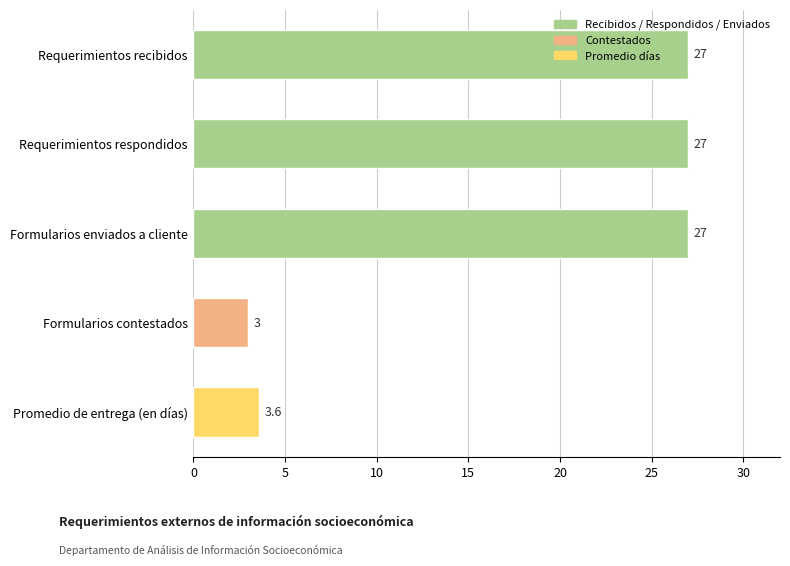

What is the difference between the maximum and minimum values?

24.0